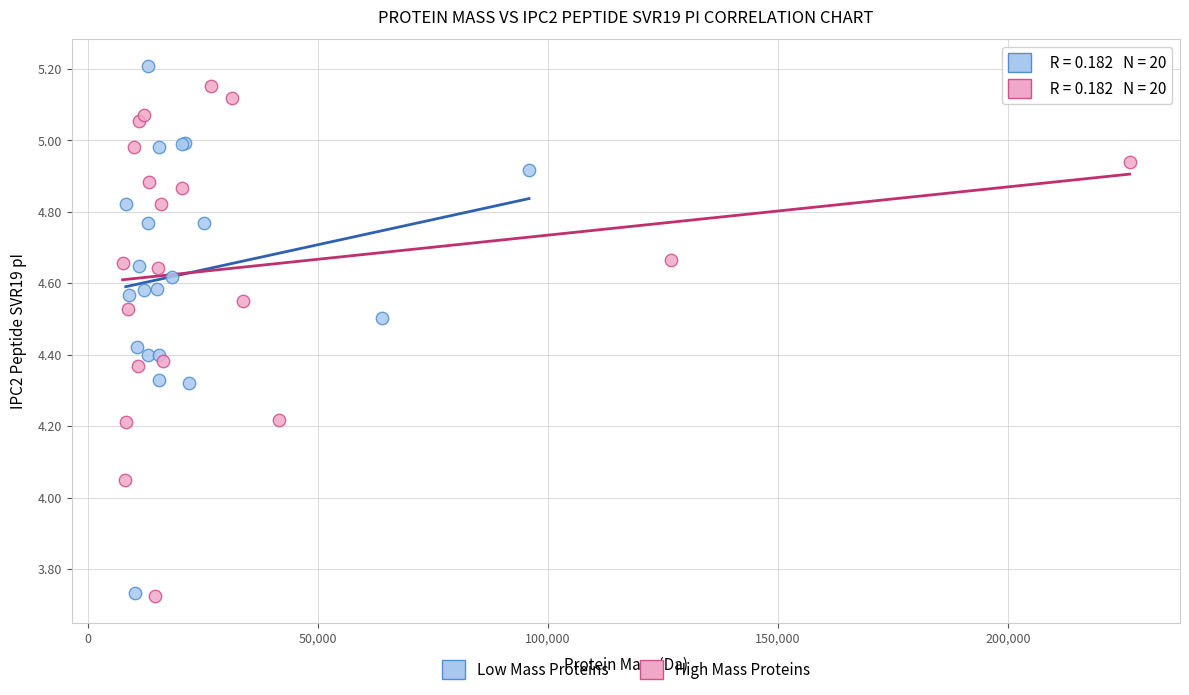

Which series reaches the maximum Y coordinate?

Low Mass Proteins